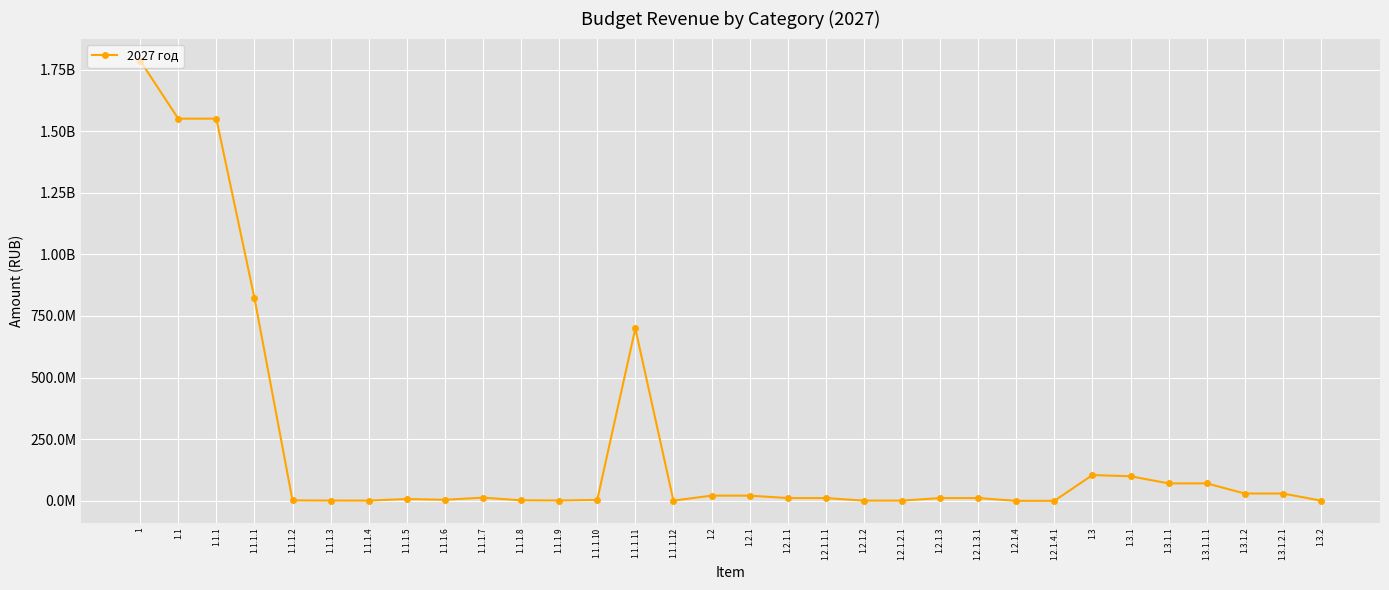

Does the chart have visible grid lines?

Yes